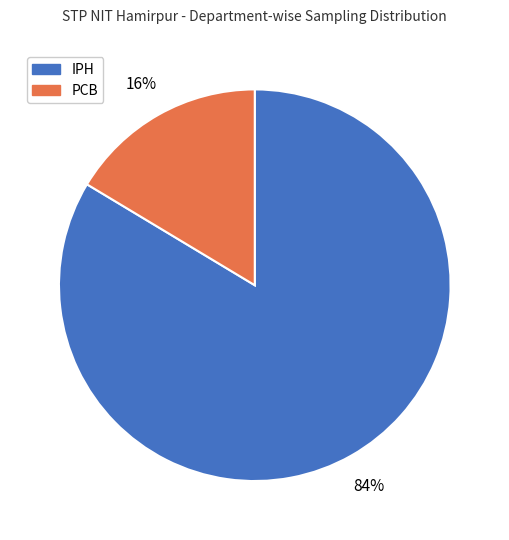

Between IPH and PCB, which is larger?

IPH